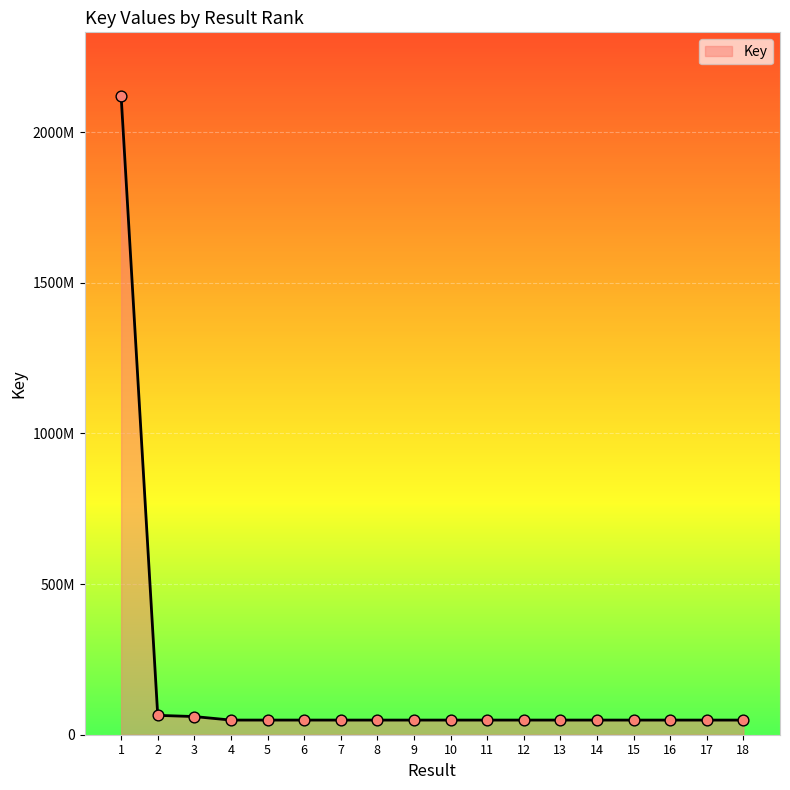

Approximately how many times larger is the value at 15 compared to 9?

1.0